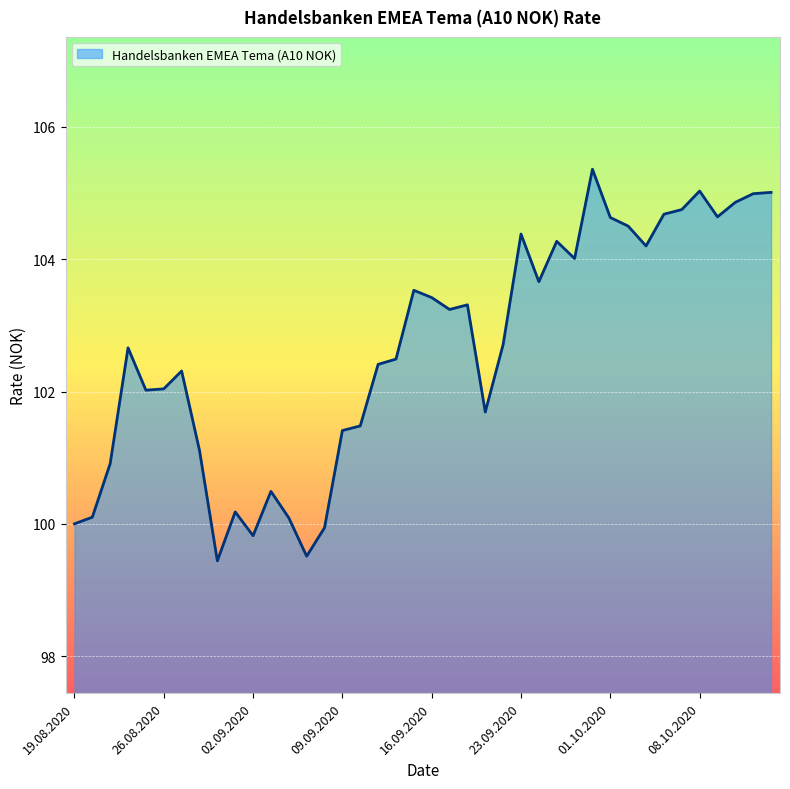

What is the minimum value shown in the chart?

99.4